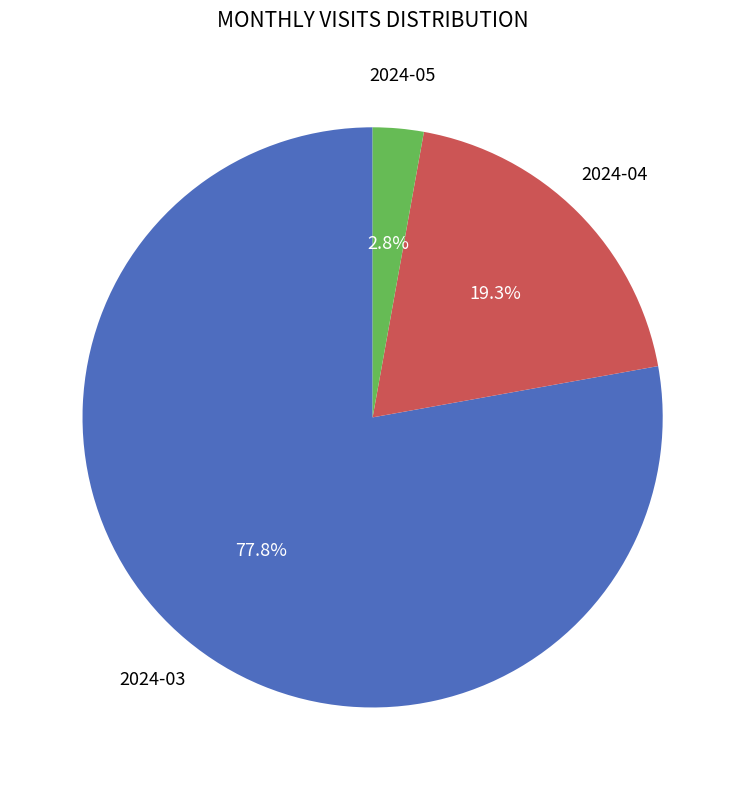

How many segments does this pie chart have?

3